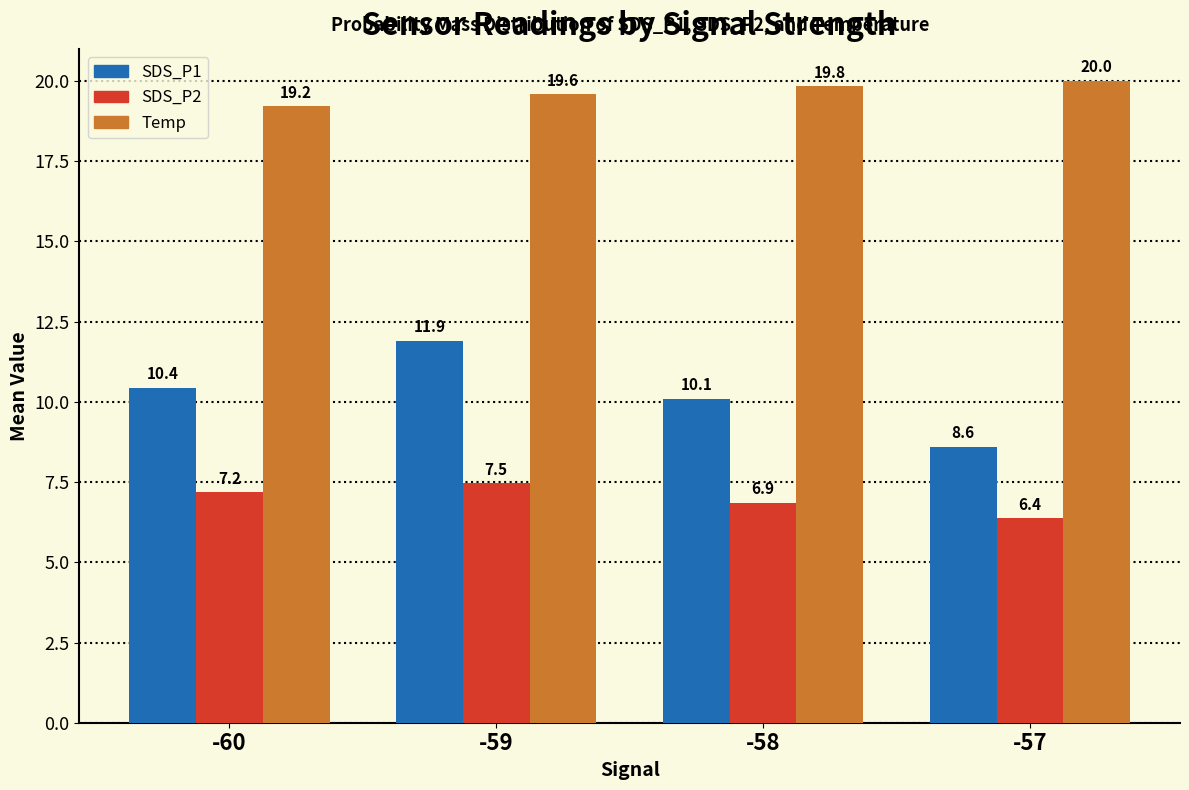

How many bars are there in each group?

3